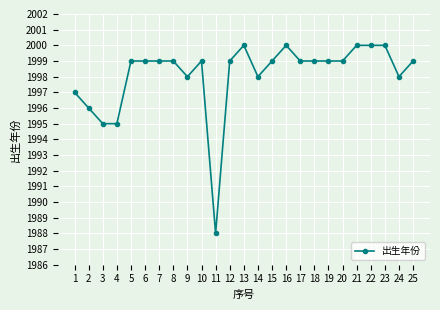

What is the approximate value at 21?

2000